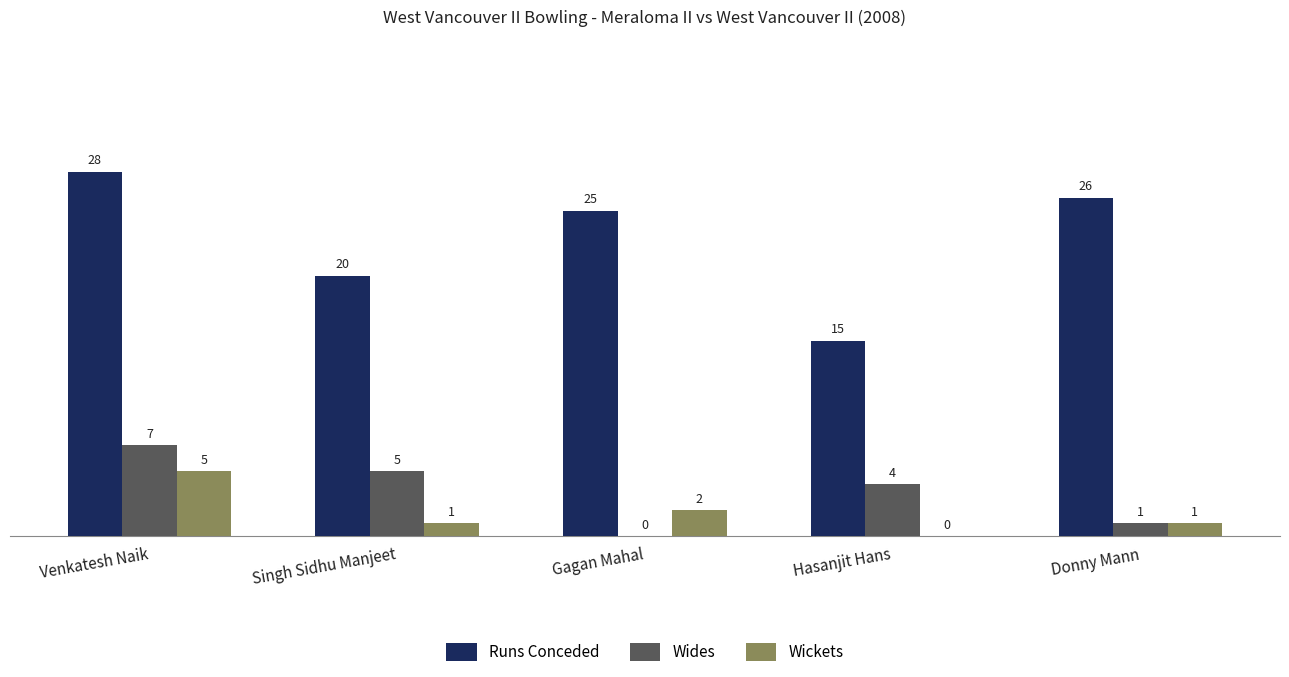

Where does the Wickets series first go above 1?

Venkatesh Naik